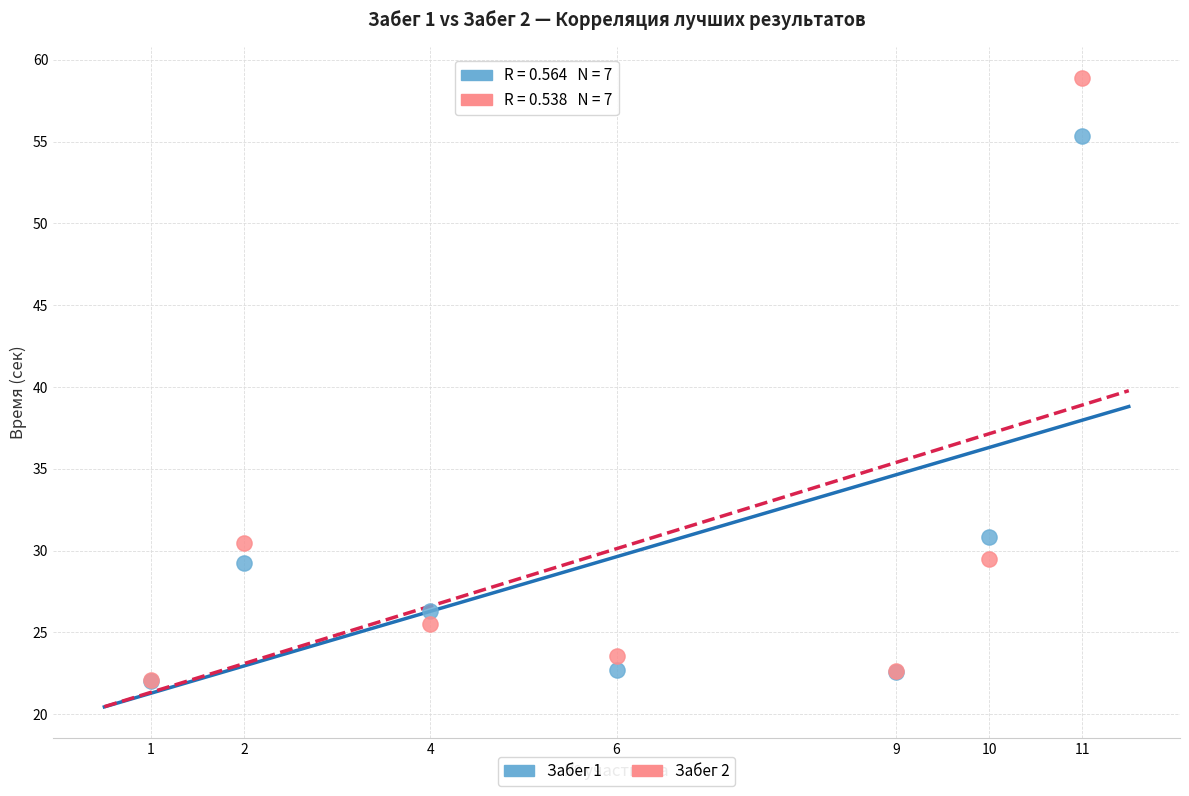

What are all the series names shown in the legend?

Забег 1, Забег 2